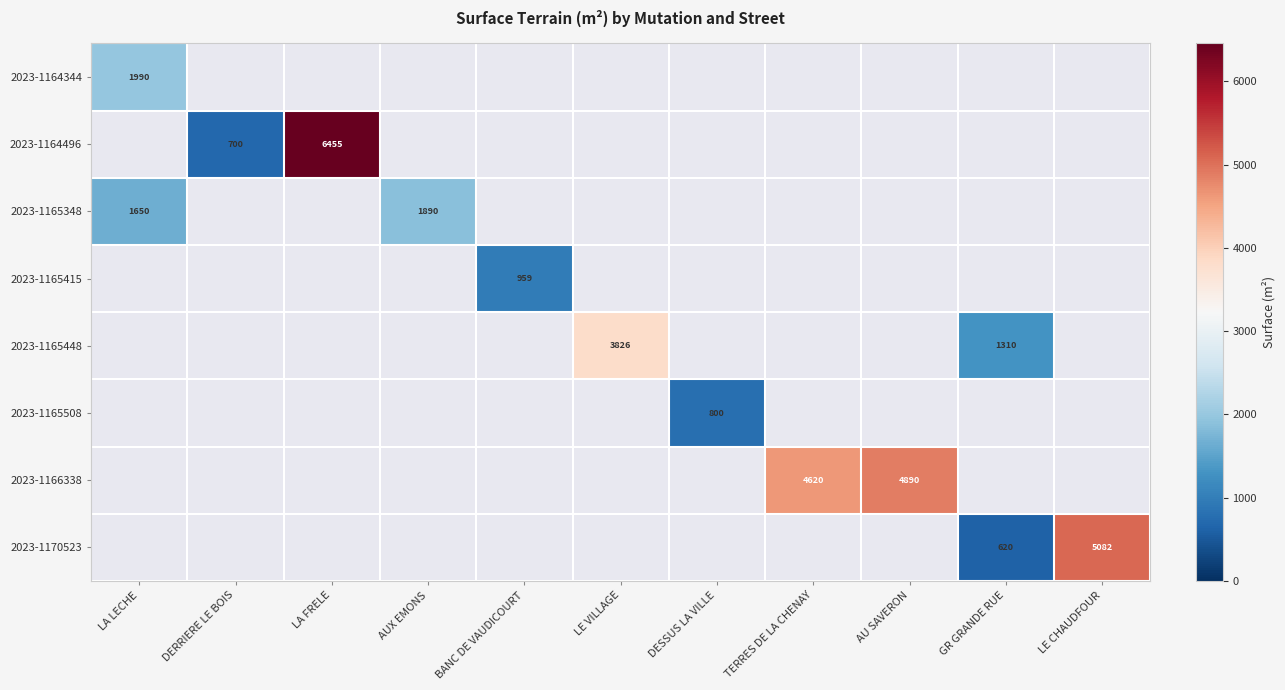

At how many categories does at least one series exceed 2230?

5